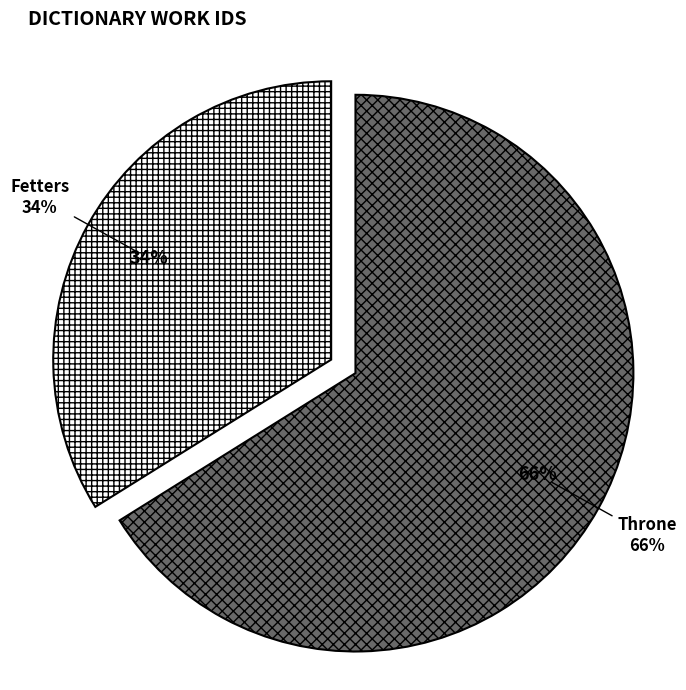

To the nearest percent, what is the difference between the largest and smallest slice percentages?

32%